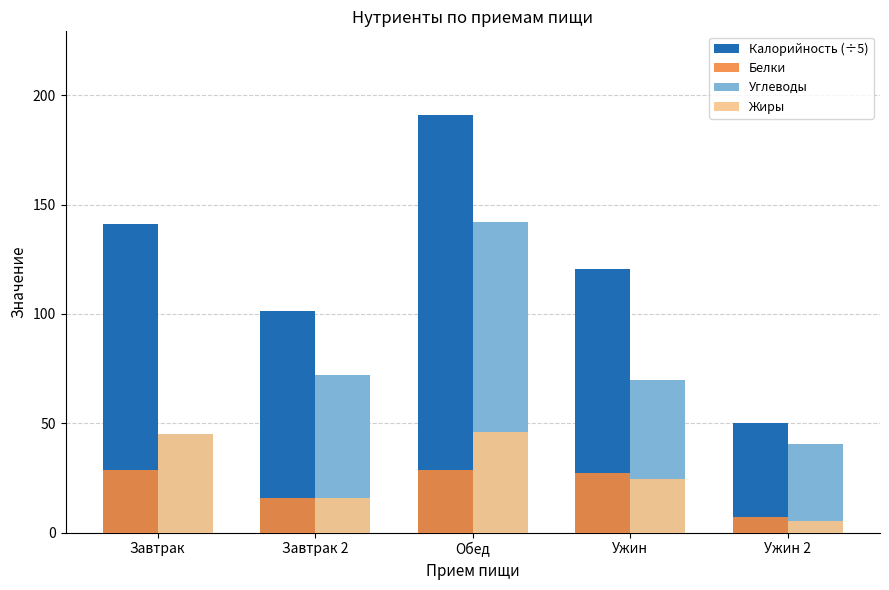

How many values in the Белки series are below 27?

2